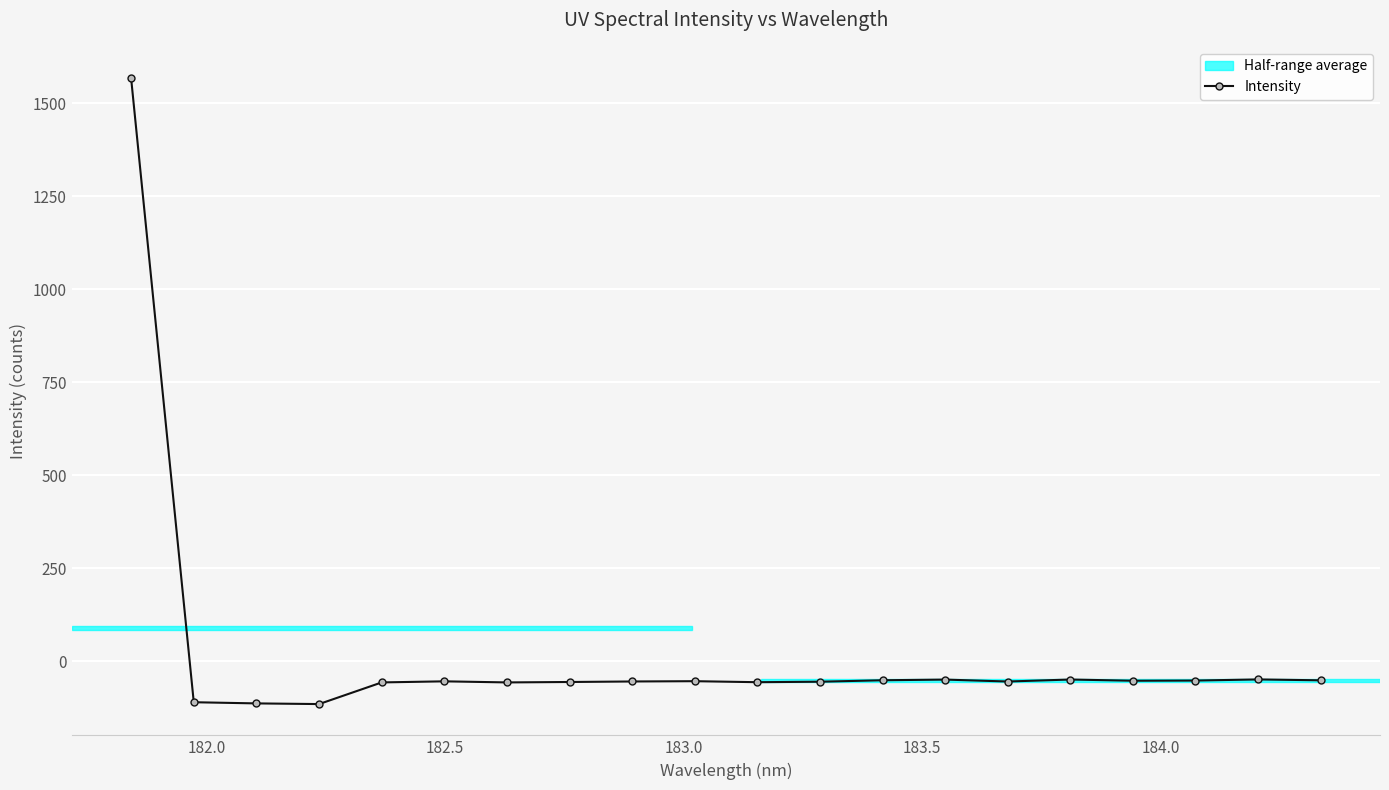

What is the sum of all values?

365.0